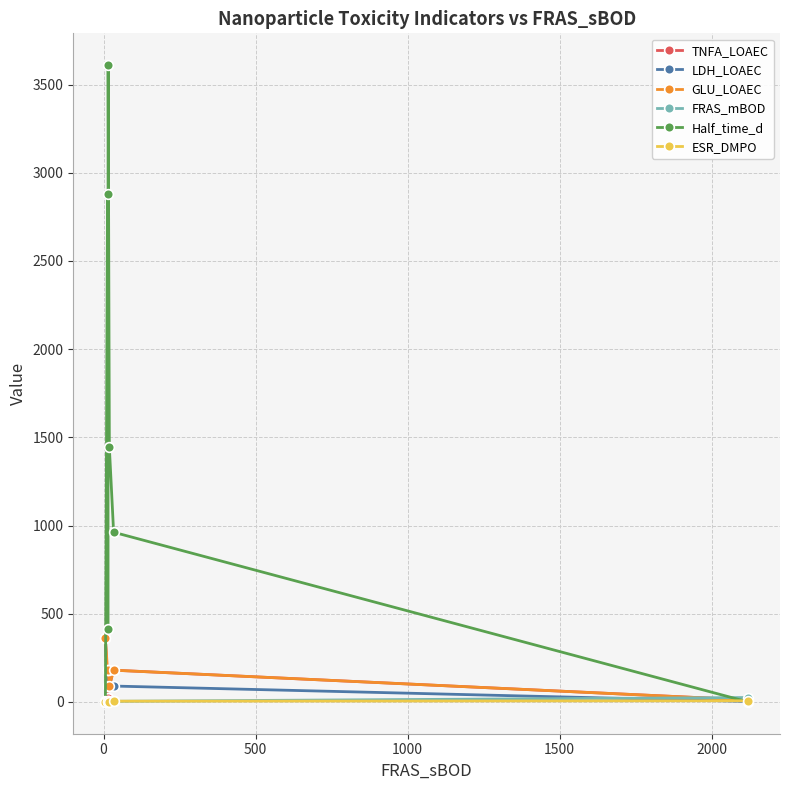

Which series has the widest spread of values?

Half_time_d